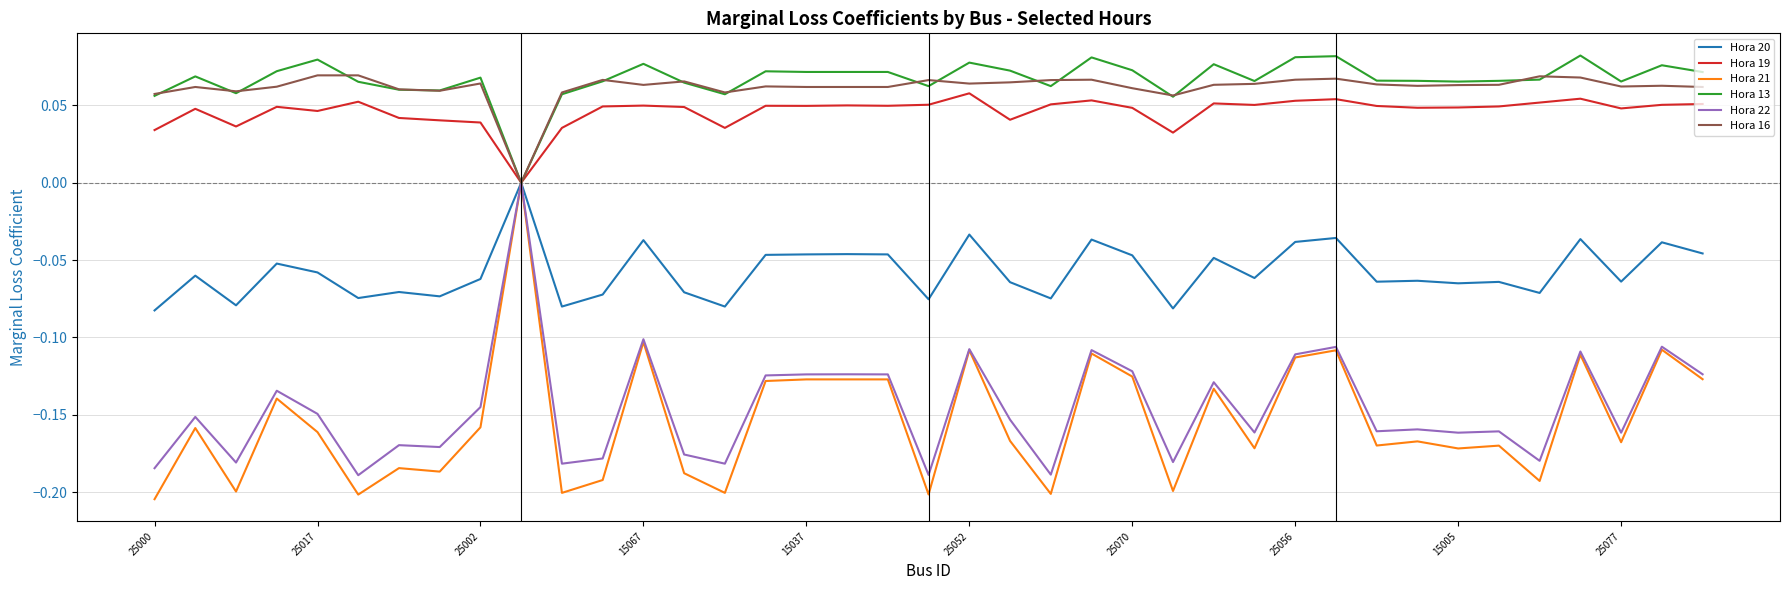

Which series has the widest spread of values?

Hora 21